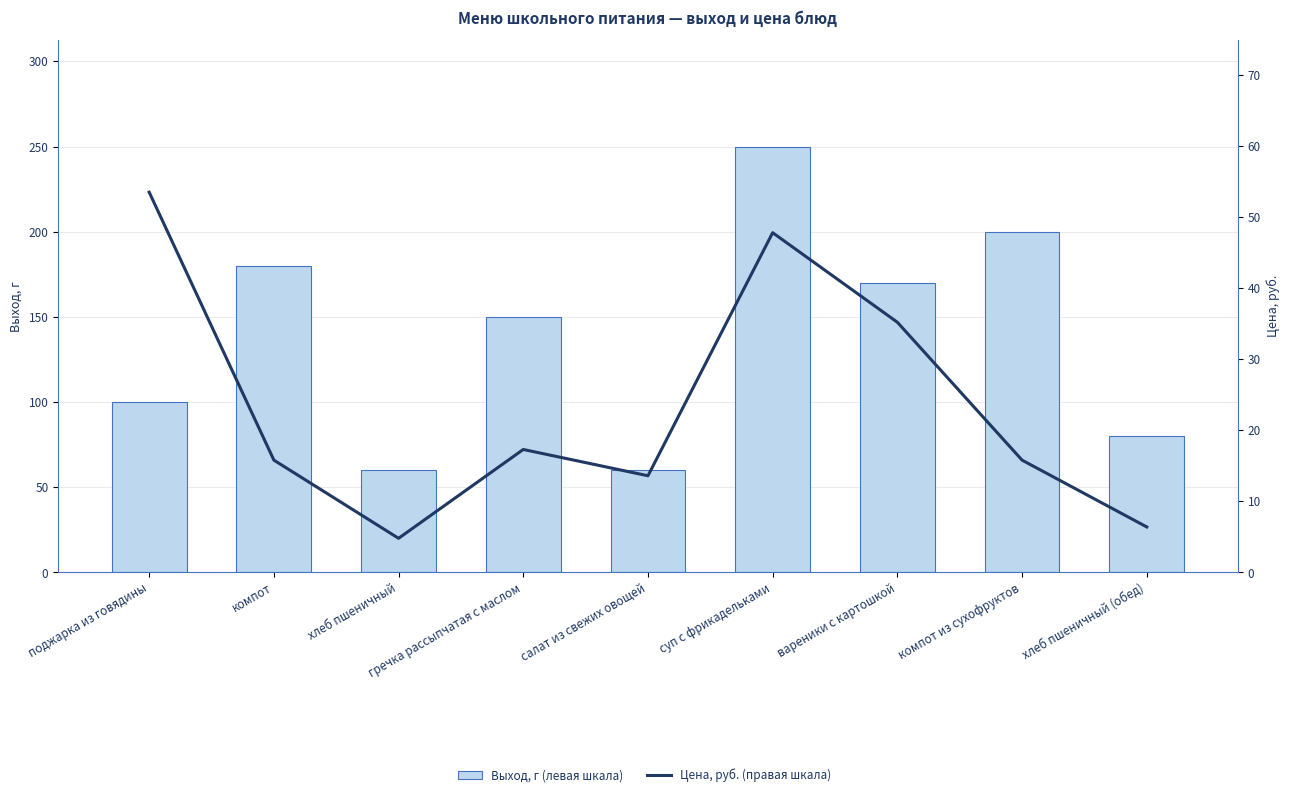

Is it true that Выход, г (левая шкала) equals 200.0 at компот из сухофруктов?

True